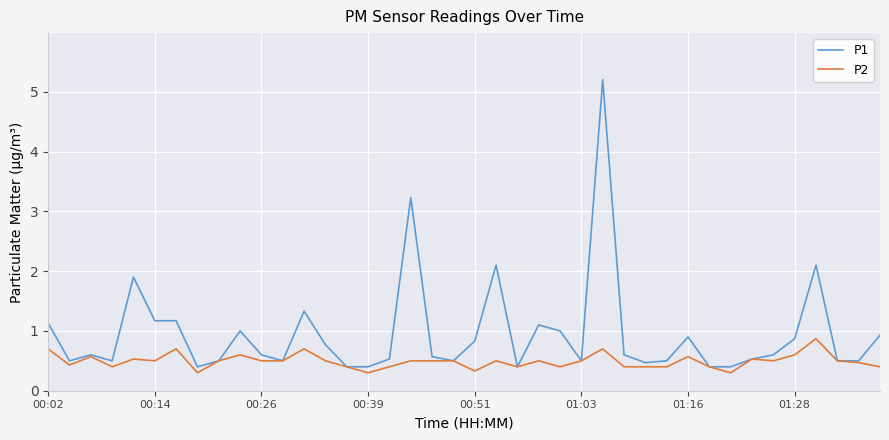

List the series in order of their overall mean, lowest first.

P2, P1